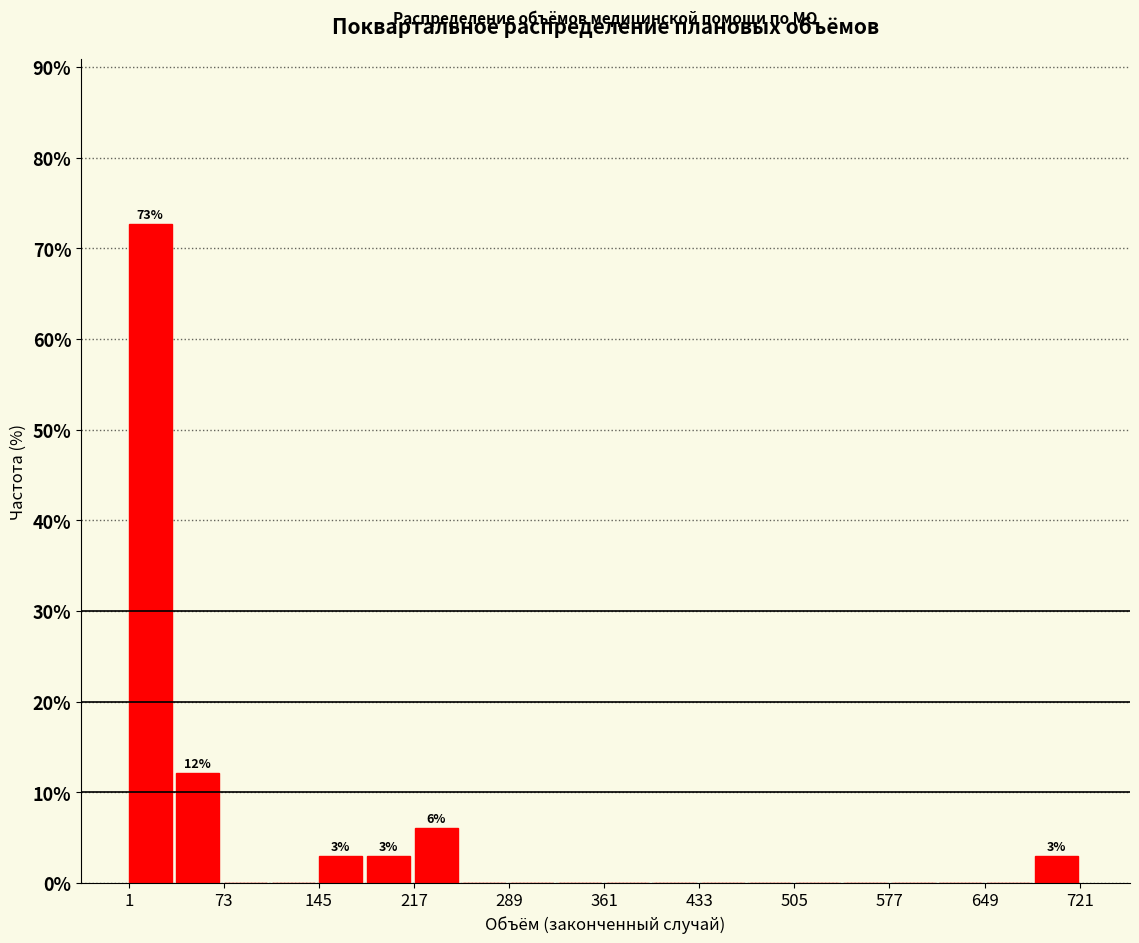

Around what value on the x-axis is the tallest bar? Give the approximate position of its centre, as read against the axis.

20